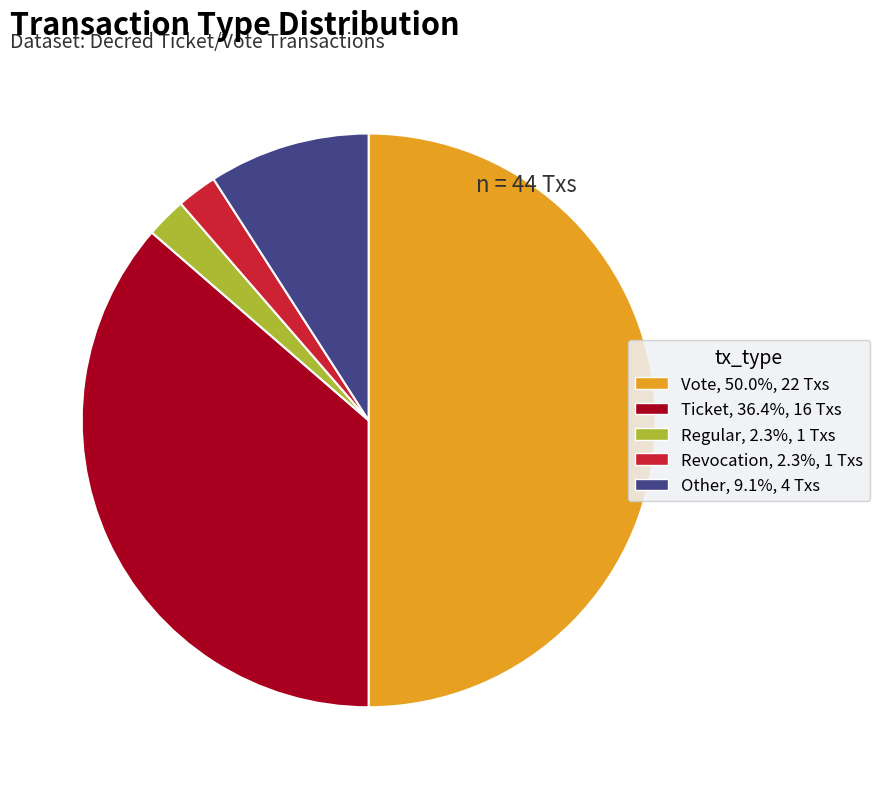

Is Ticket the majority of the pie?

No